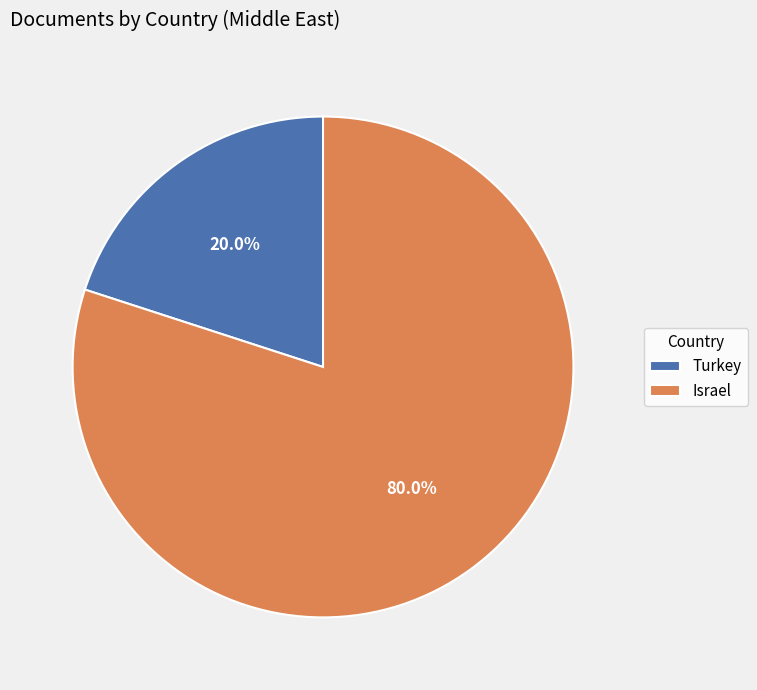

Does Turkey account for over 50% of the chart?

No